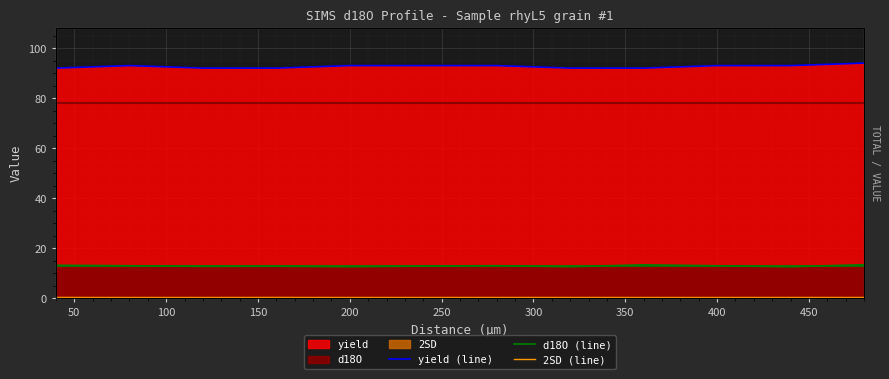

Is the value of yield (line) at 0 greater than the value of d18O (line) at 50?

Yes